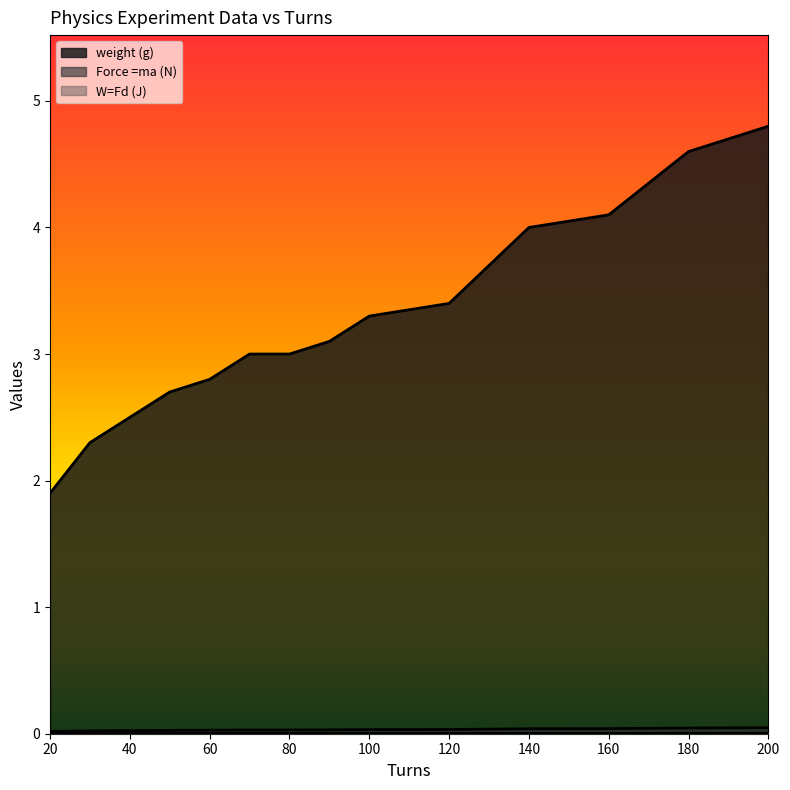

The W=Fd (J) series shows 0.0 at 80. True or false?

False